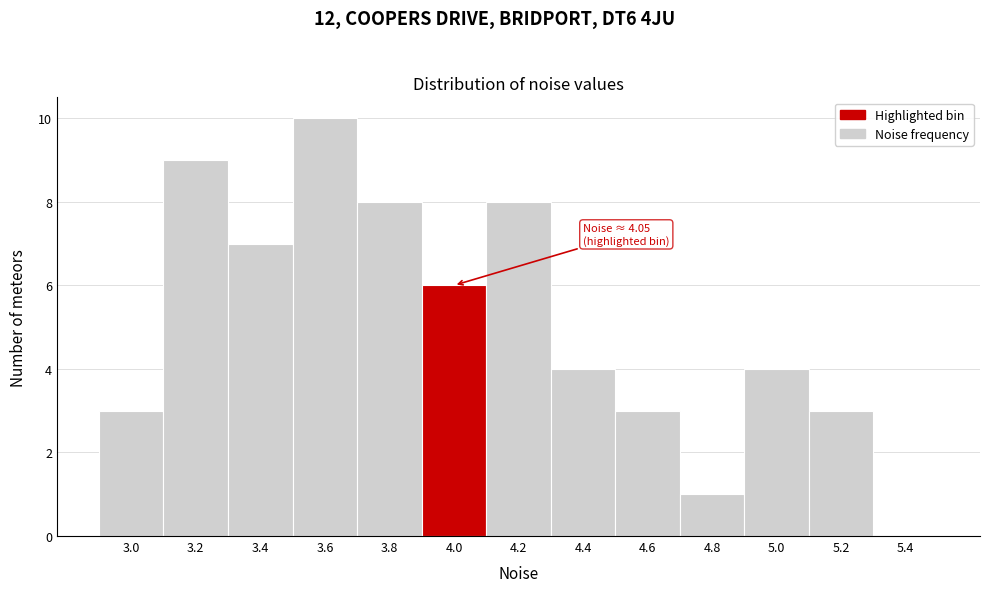

Reading left to right, extract all data points from this chart.

3.0=3	3.2=9	3.4=7	3.6=10	3.8=8	4.0=6	4.2=8	4.4=4	4.6=3	4.8=1	5.0=4	5.2=3	5.4=0